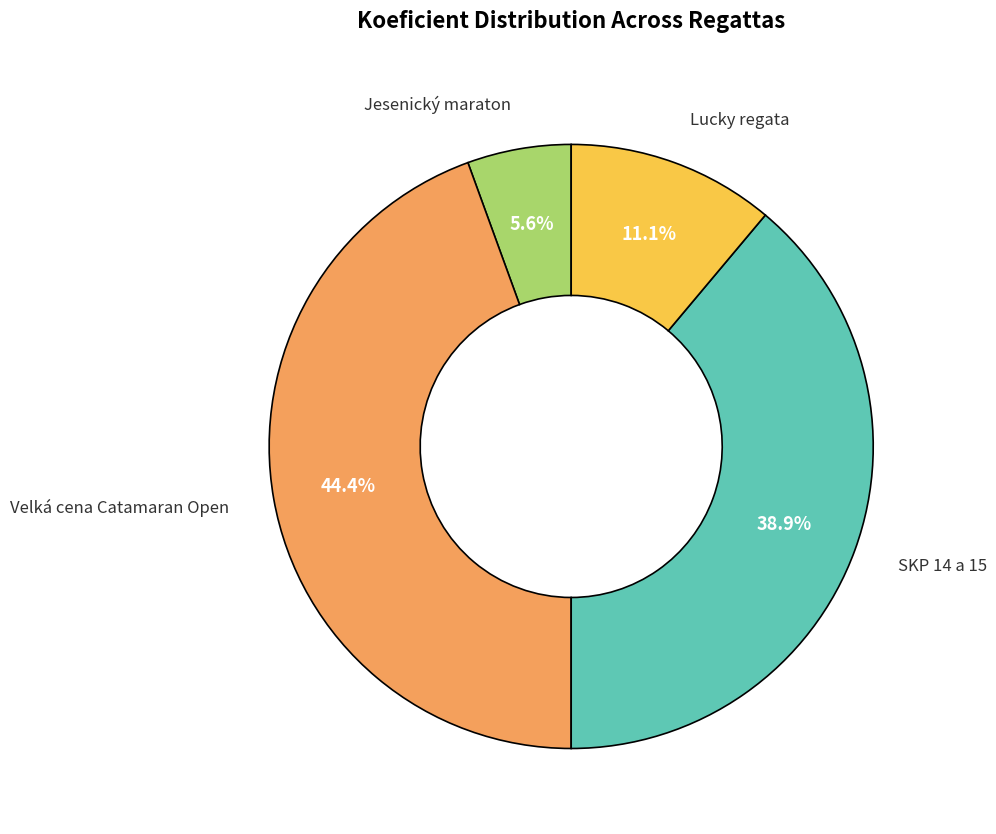

Is there a majority slice in this chart?

No